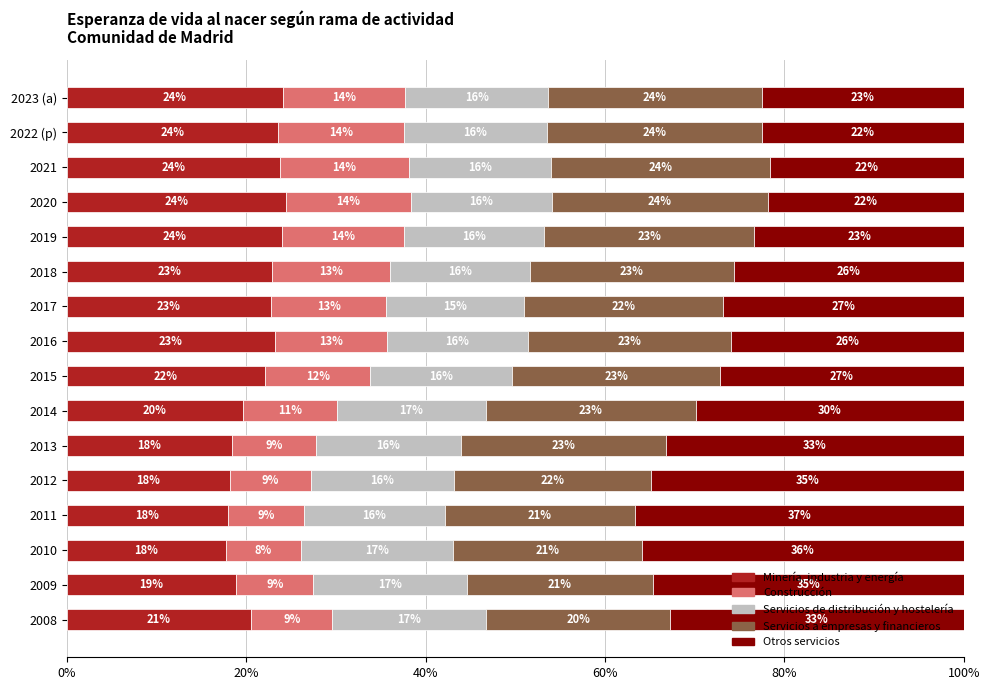

What is the highest value of the Minería, industria y energía series?

24.4